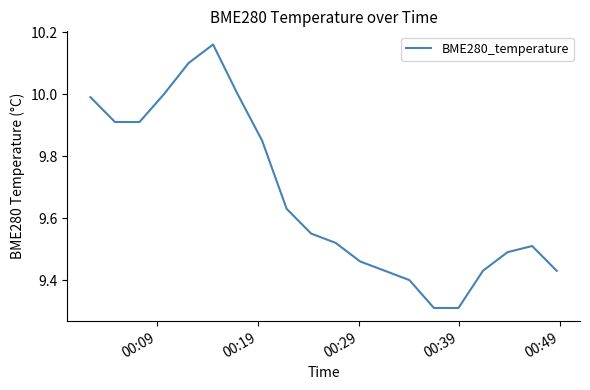

True or false: there are more than 2 points higher than both neighbors.

False